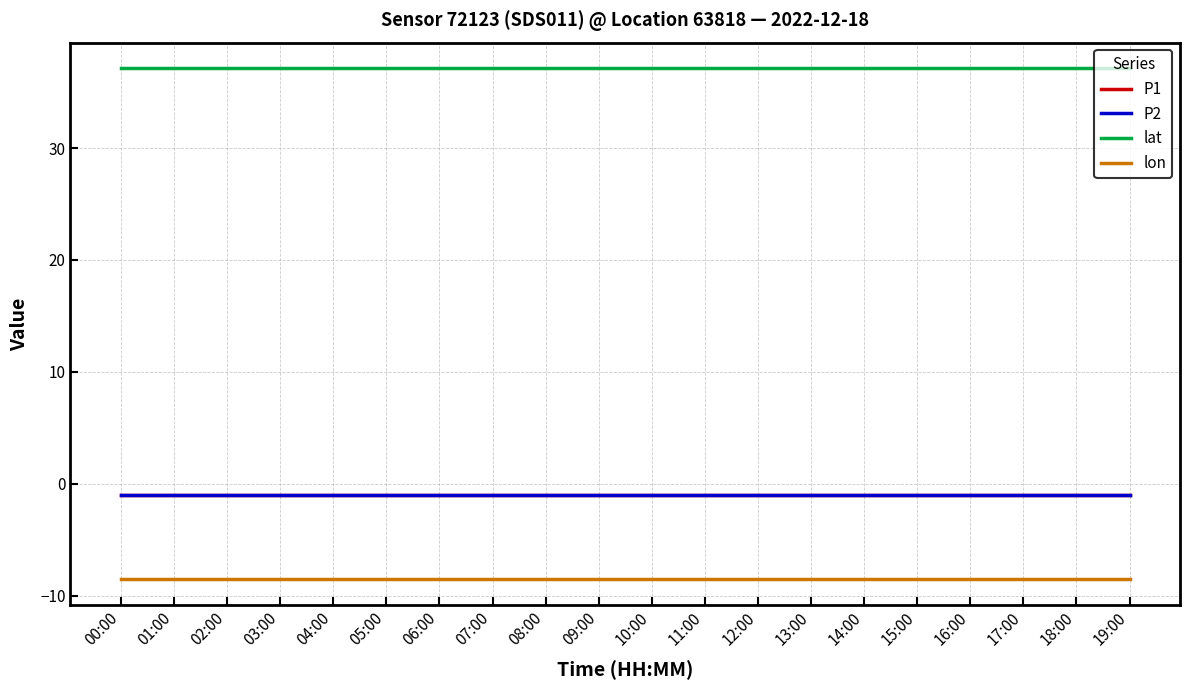

True or false: lon and lat intersect in this chart.

False